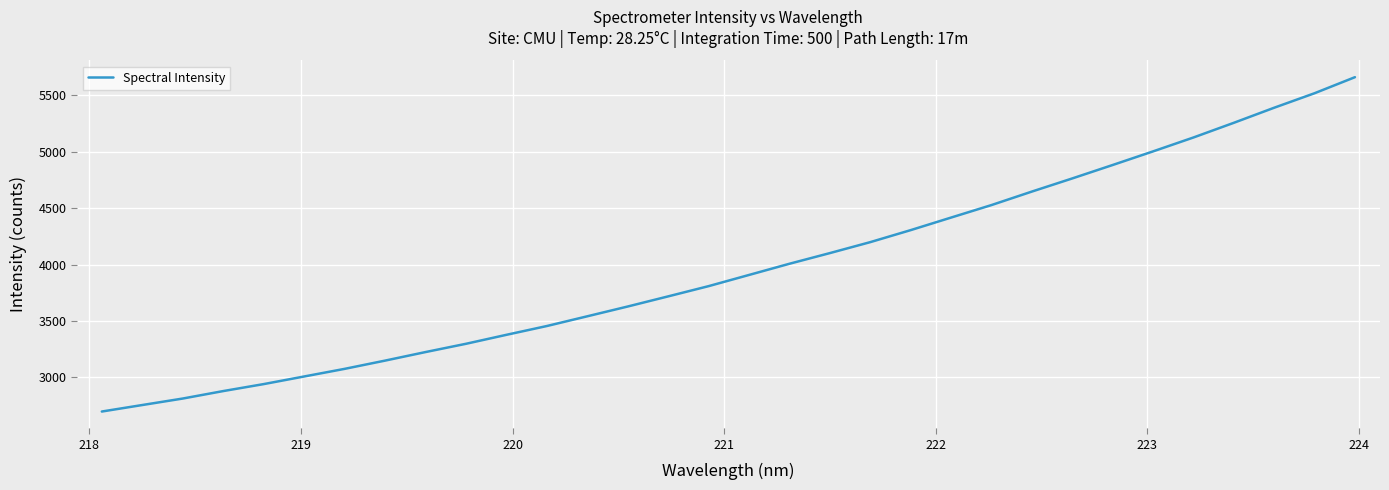

Count the number of data series in this chart.

1